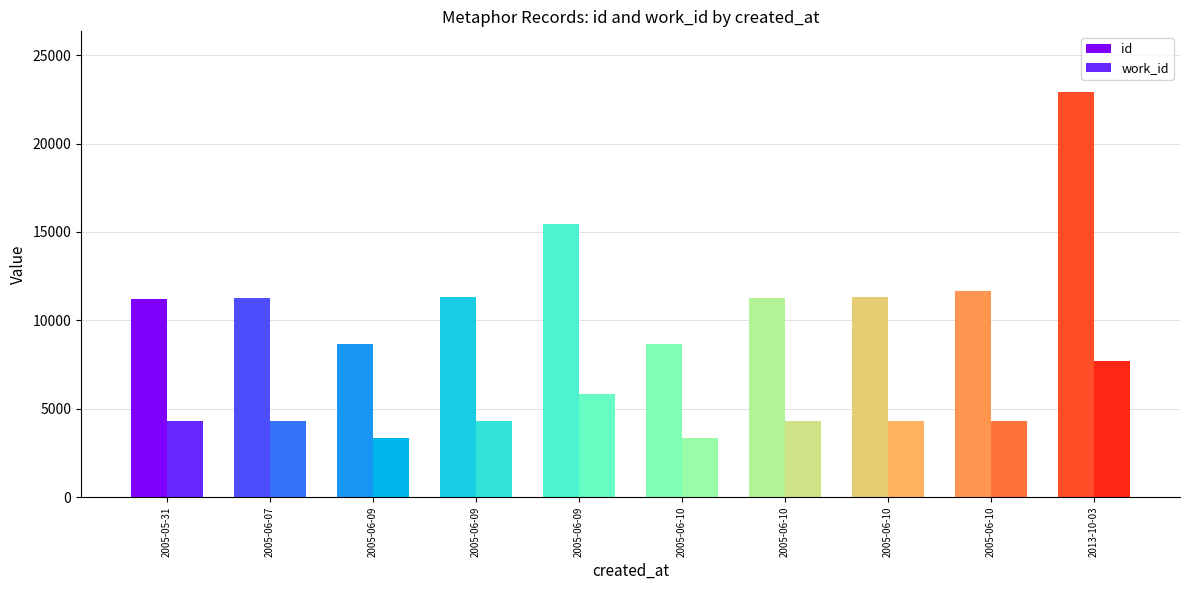

How many data points in work_id are less than 4318?

4